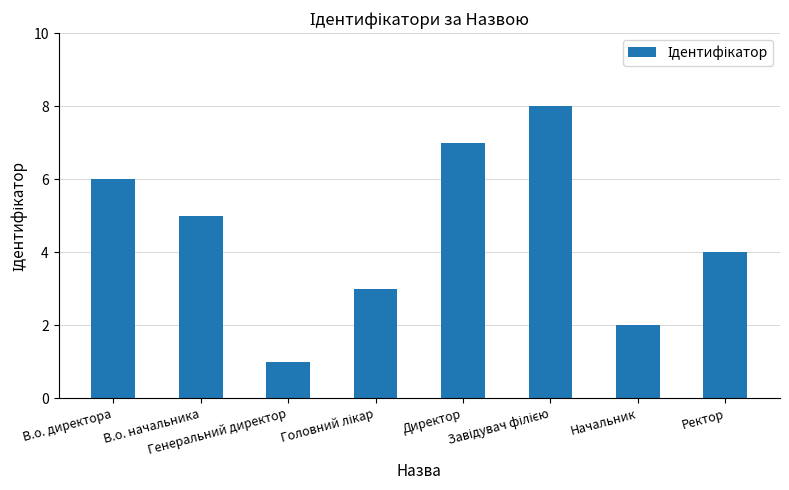

At which label is the value closest to 4?

Ректор